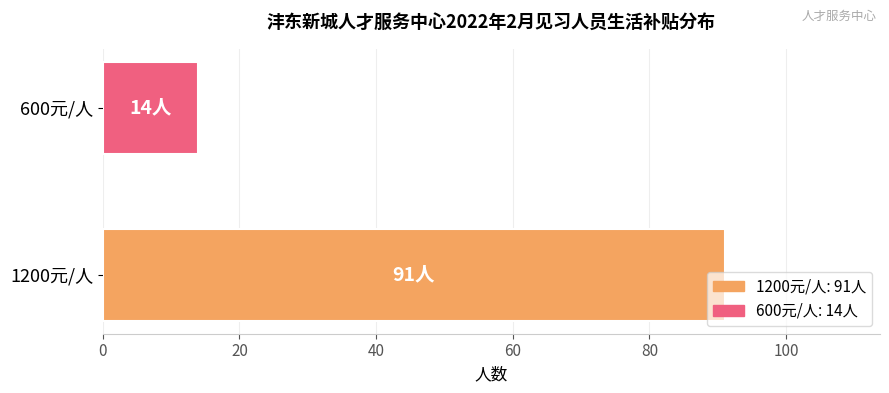

What is the sum of all values?

105